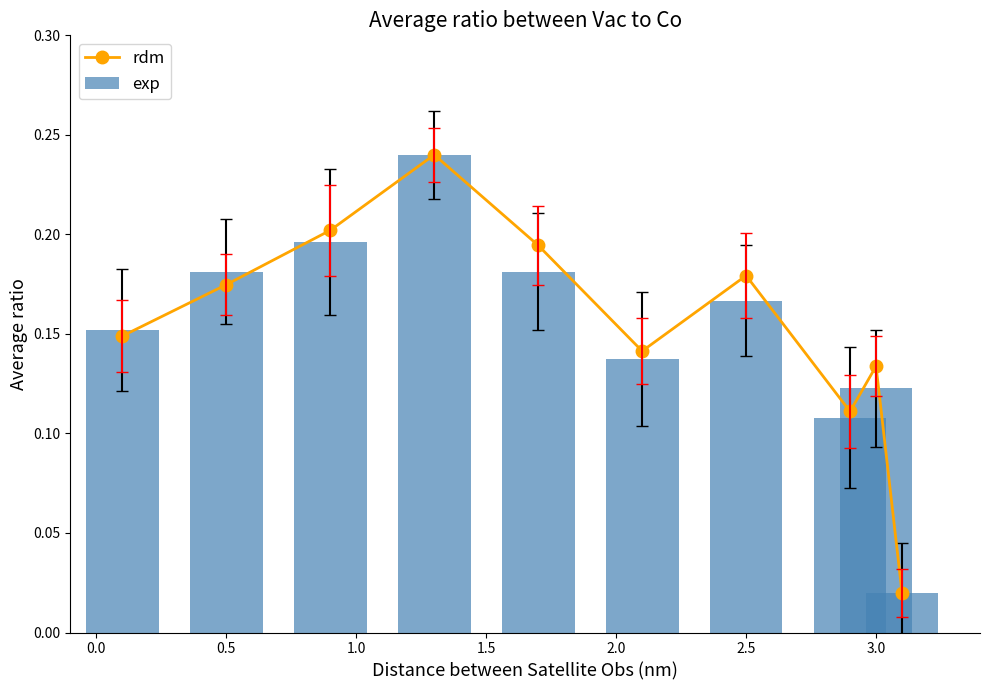

Which series has the largest total across all categories?

rdm